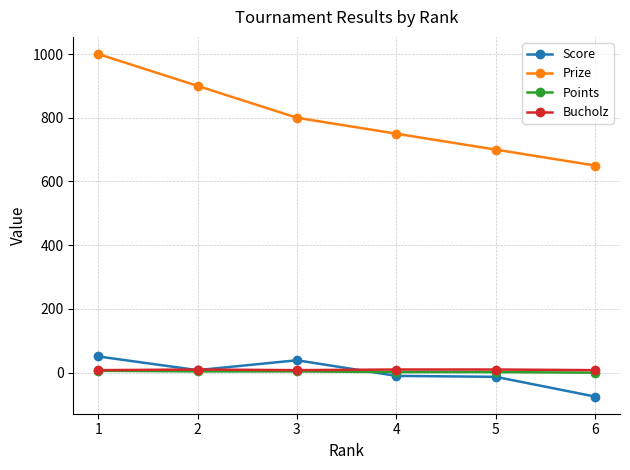

Does the chart have visible grid lines?

Yes